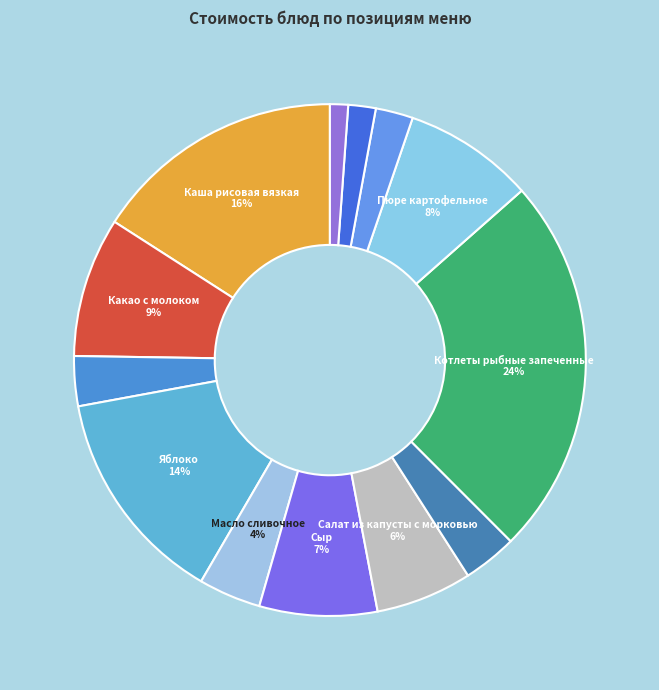

To the nearest percent, what is the average slice percentage?

8%